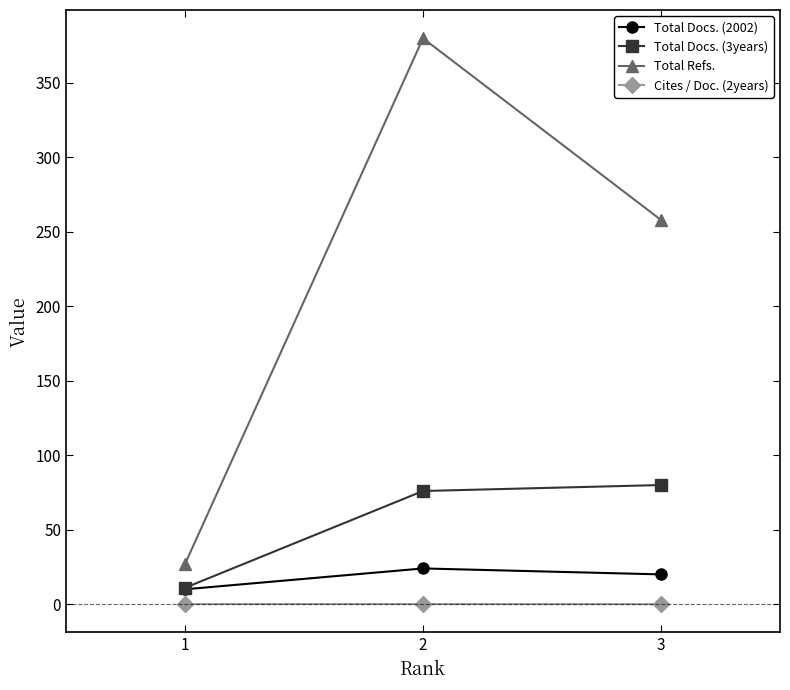

Is the value of Total Docs. (2002) at 1 greater than the value of Cites / Doc. (2years) at 2?

Yes